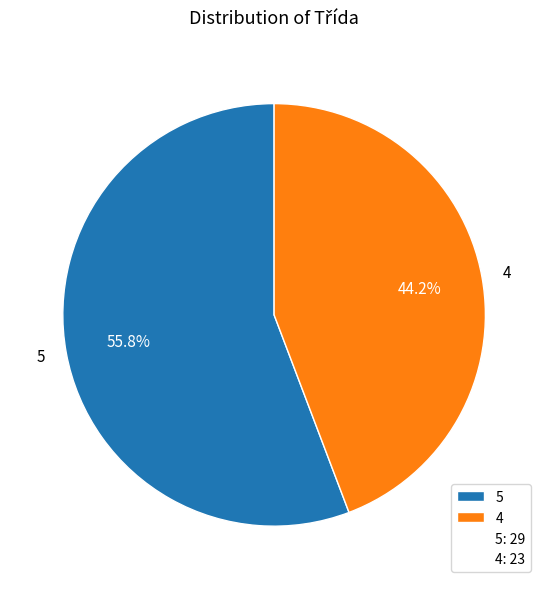

Does 5 account for over 50% of the chart?

Yes